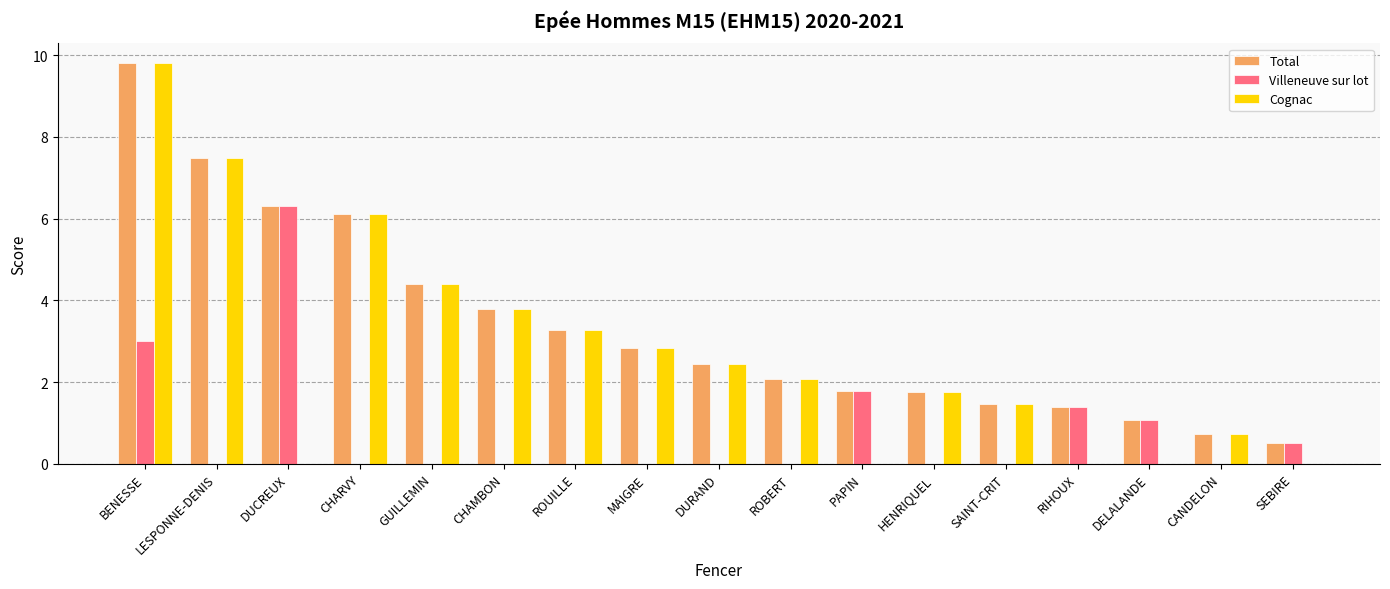

What is the sum of the Villeneuve sur lot values at DELALANDE and PAPIN?

2.9